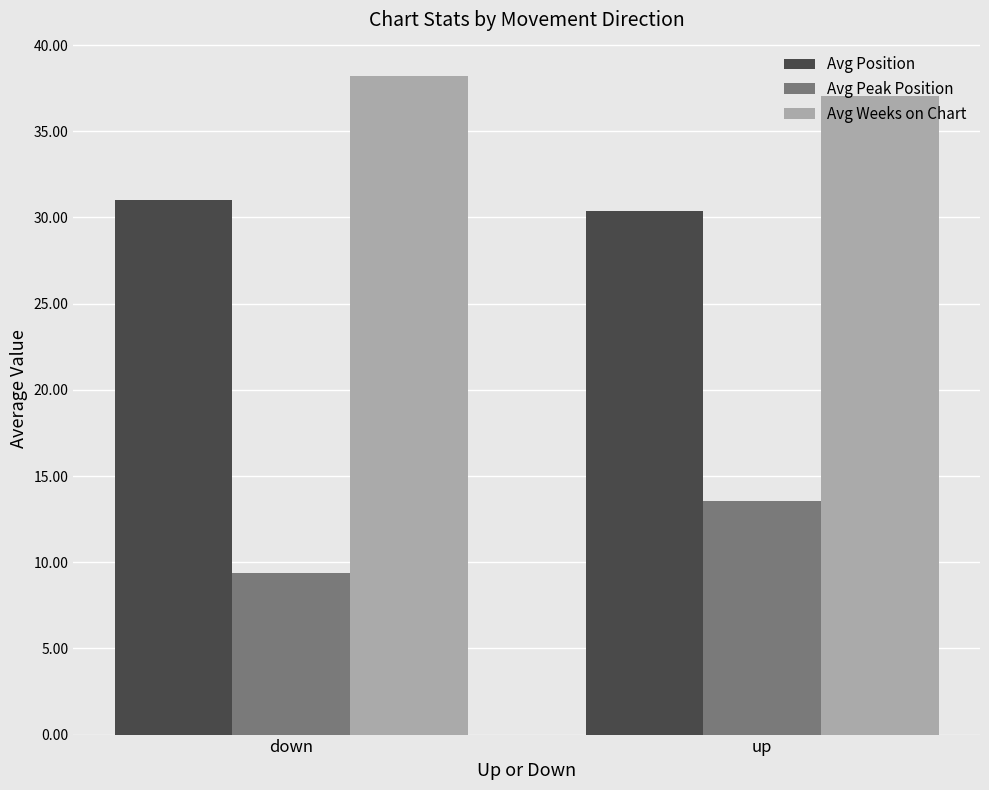

What is the label of the 2nd bar from the left?

up